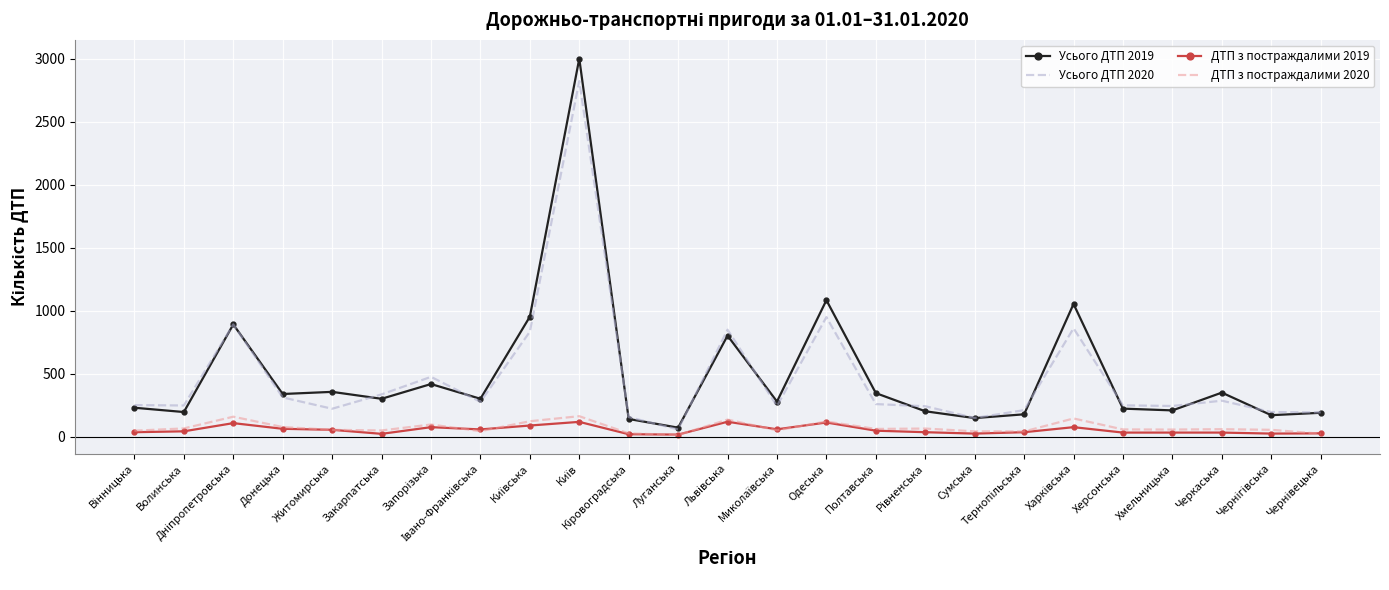

What is the highest value of the Усього ДТП 2019 series?

3000